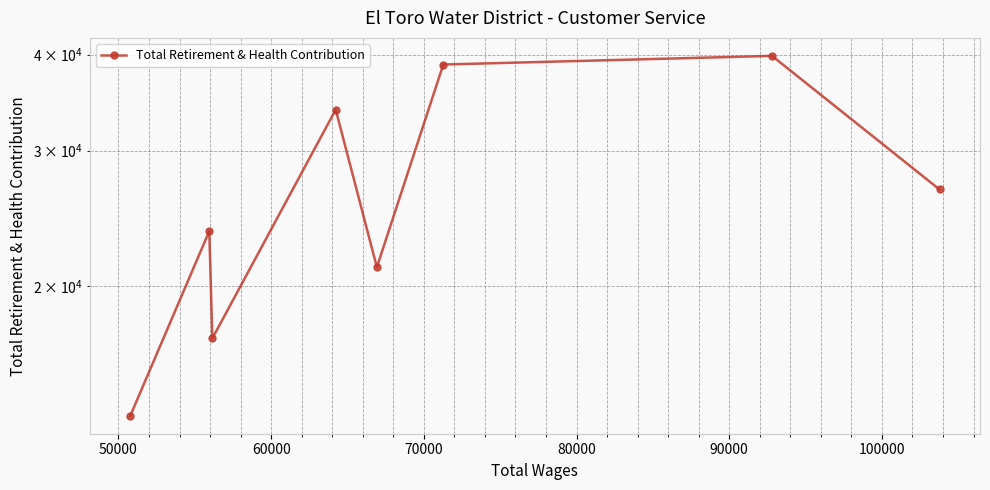

Is it true that the value at 80000 is 11510?

False